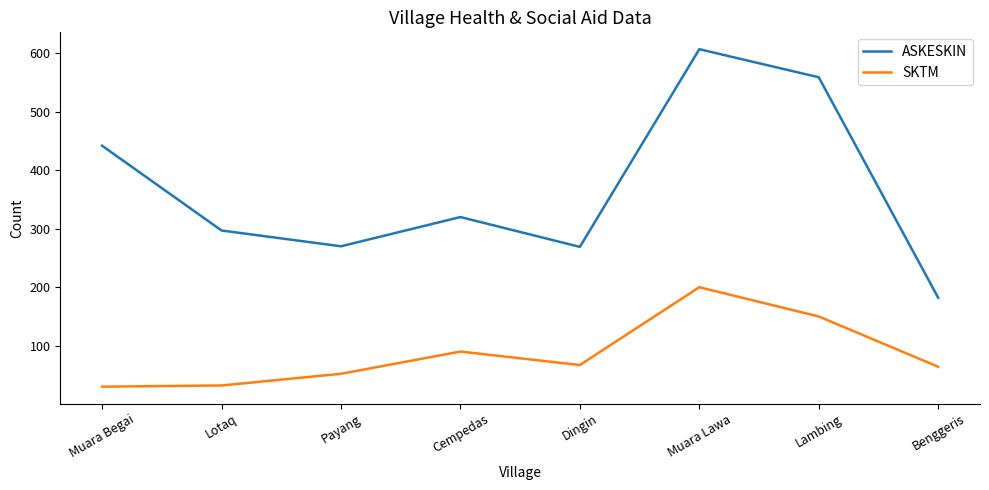

How many values in the ASKESKIN series are below 320?

4